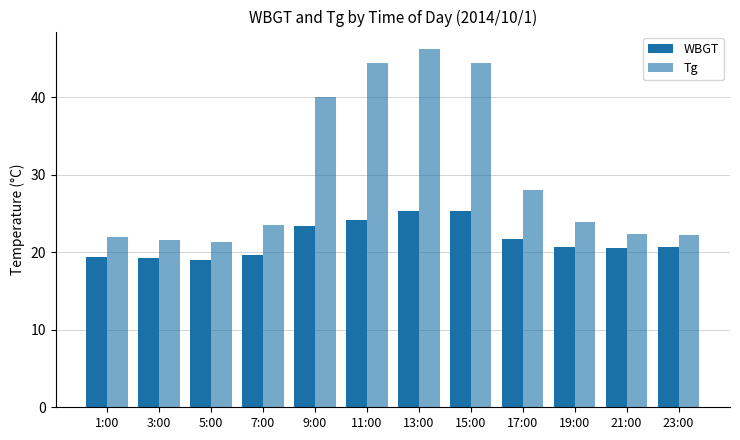

Which series has the largest range (max minus min)?

Tg